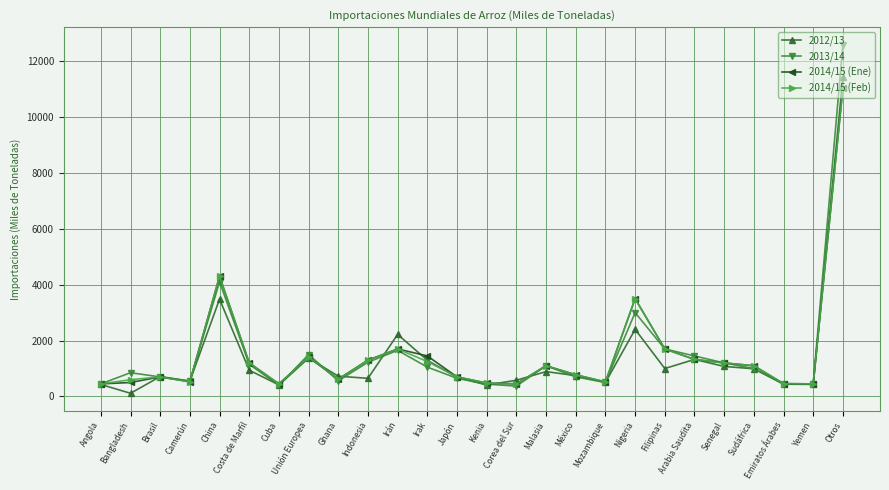

What is the total value across all series at Kenia?

1810